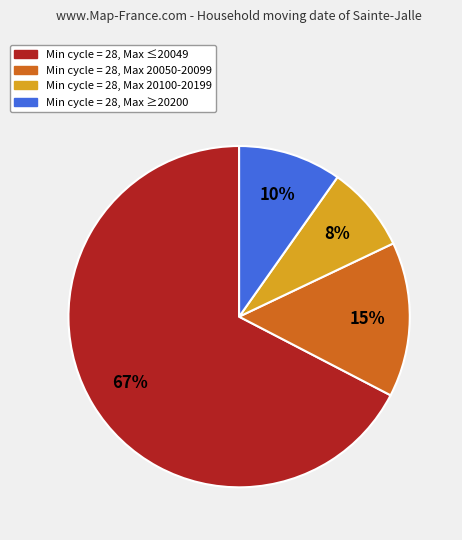

Is there a majority slice in this chart?

Yes